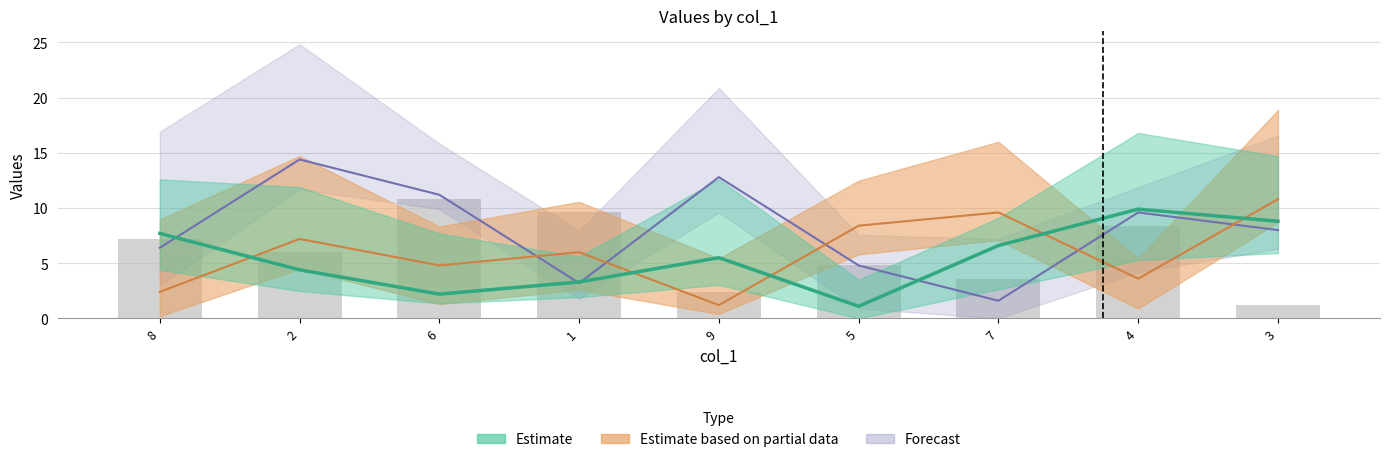

Approximately how many times larger is the value at 3 compared to 2?

0.2